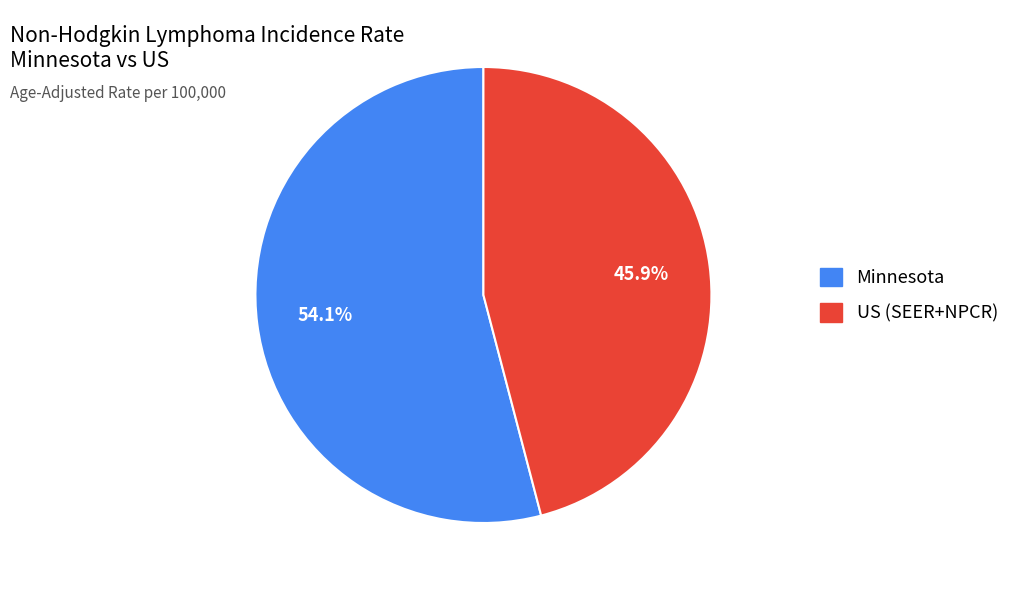

Is there any slice that represents more than half of the pie?

Yes